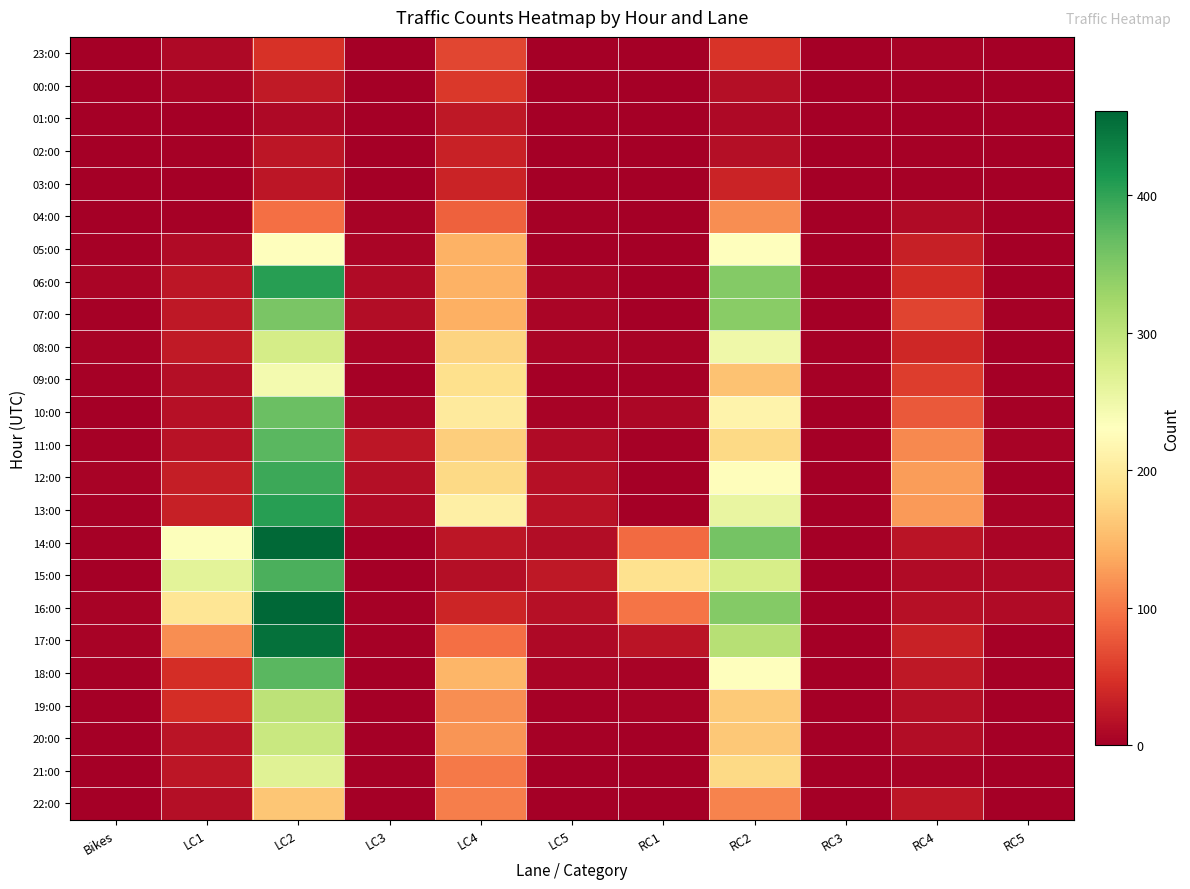

At how many categories does at least one series exceed 96?

6